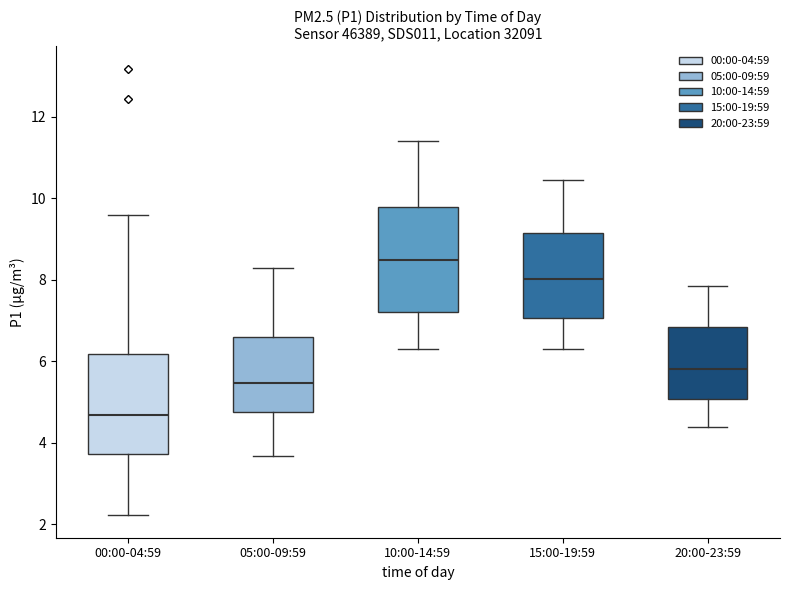

Where does the lower whisker of the box for 20:00-23:59 end on the y-axis? The values are not printed on the chart, so give them approximately, as read against the axis.

4.4